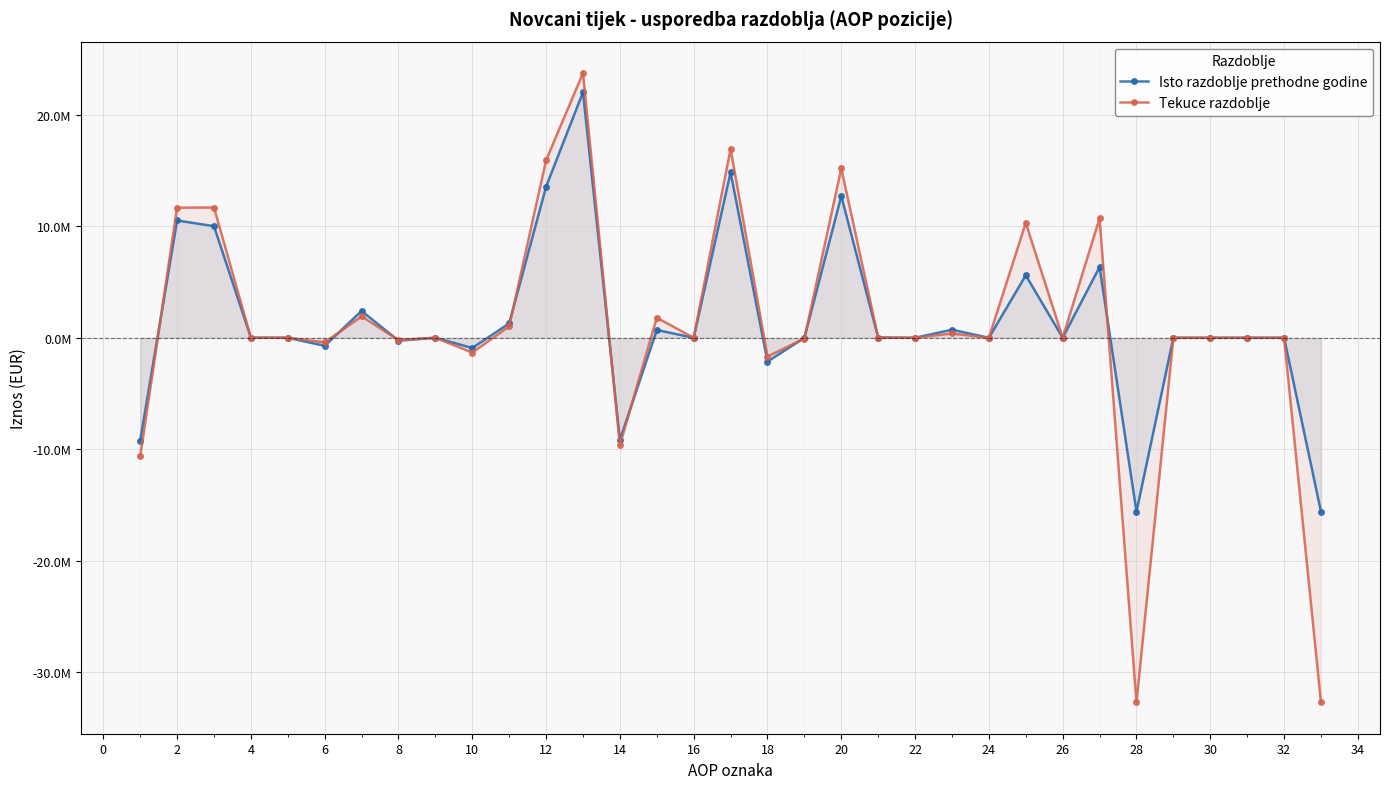

What are all the series names shown in the legend?

Isto razdoblje prethodne godine, Tekuce razdoblje